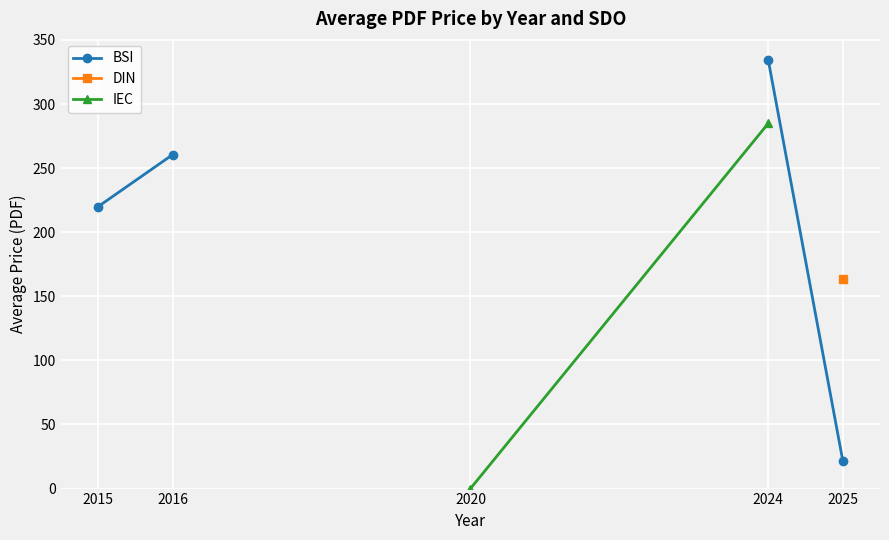

Is this an area chart (filled region under the line)?

No